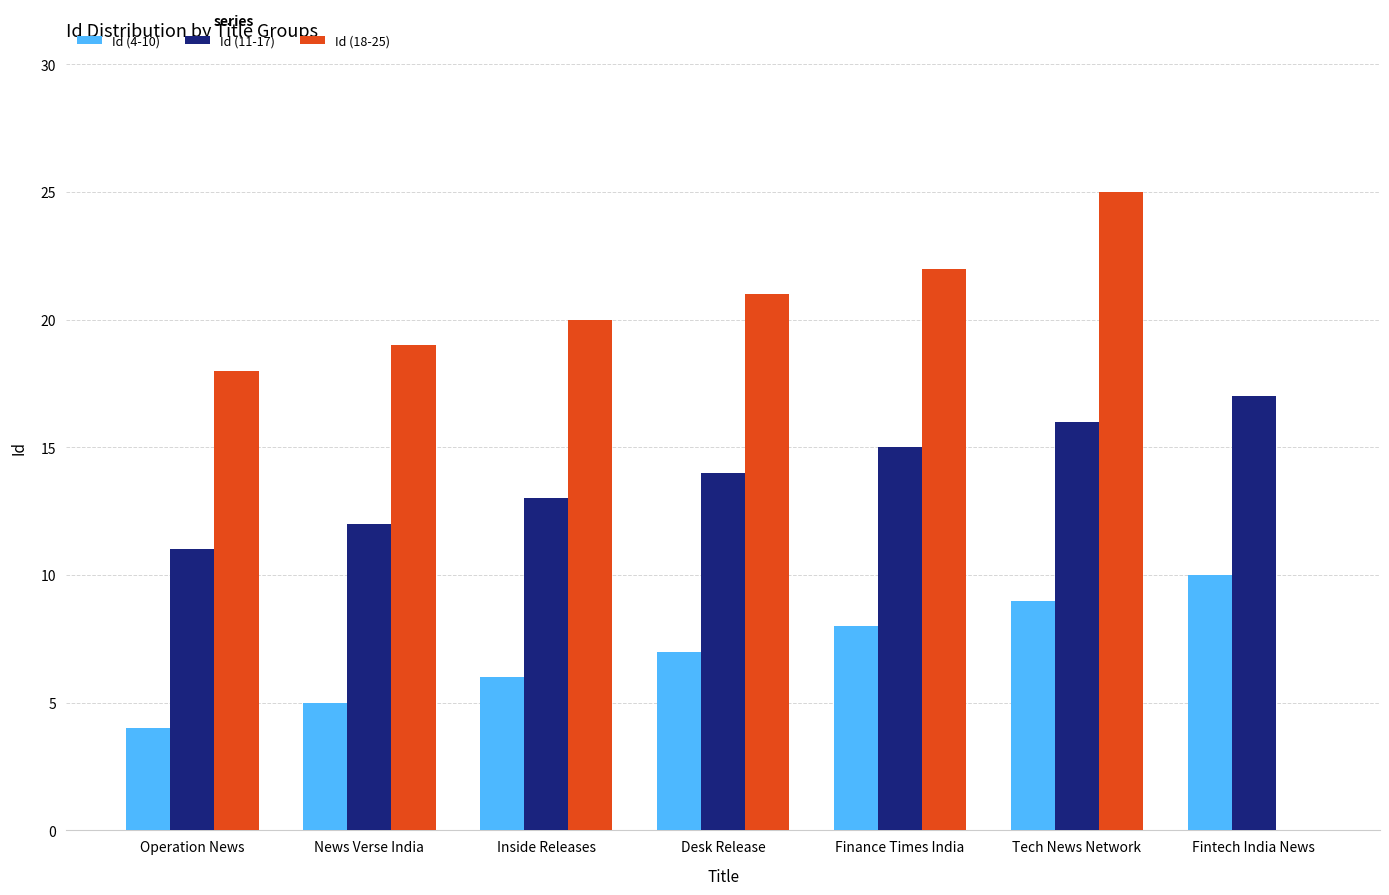

Which series has the largest total across all categories?

Id (18-25)